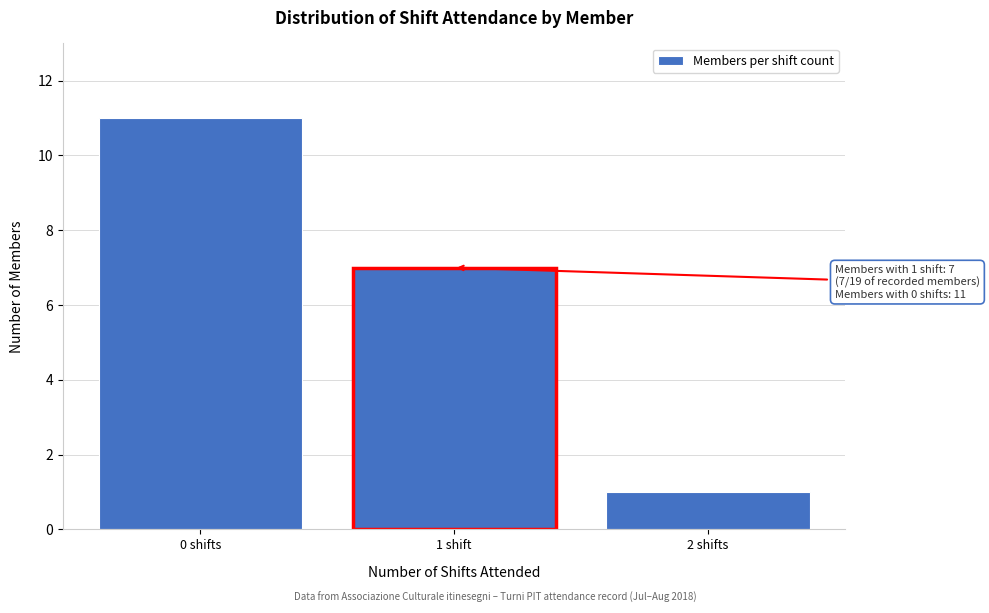

Reading right to left, extract all data points from this chart.

2 shifts=1	1 shift=7	0 shifts=11